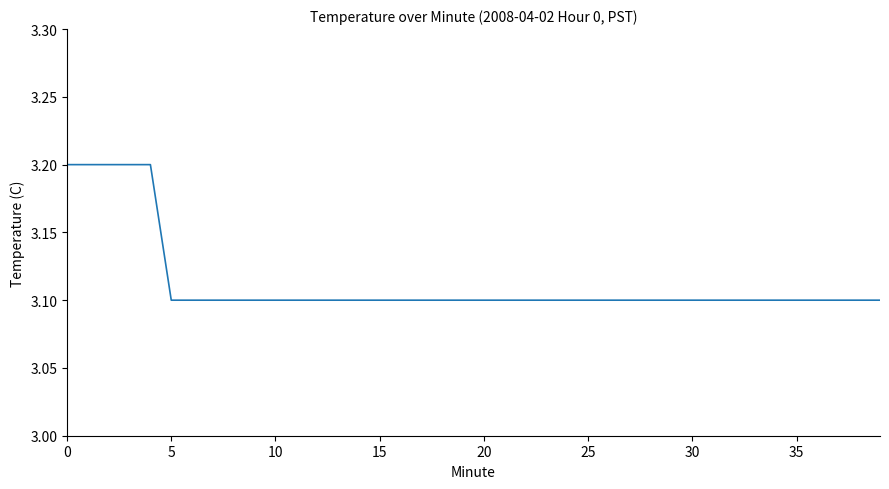

What is the smallest value displayed?

3.1